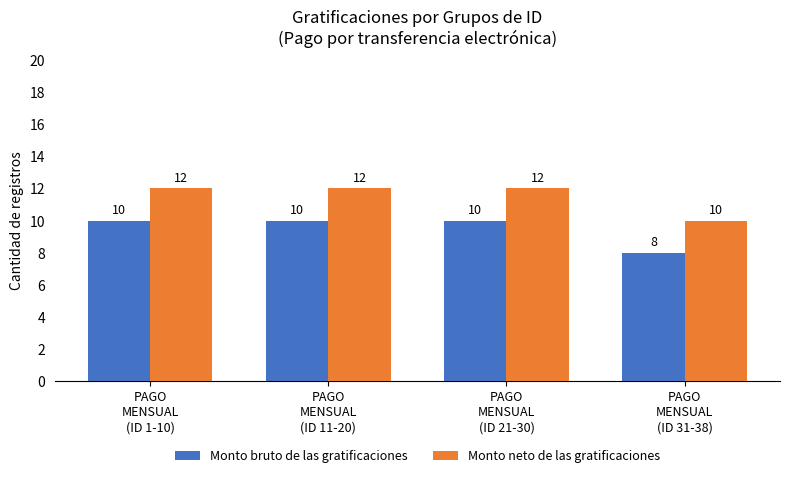

The Monto bruto de las gratificaciones series shows 10 at PAGO
MENSUAL
(ID 11-20). True or false?

True